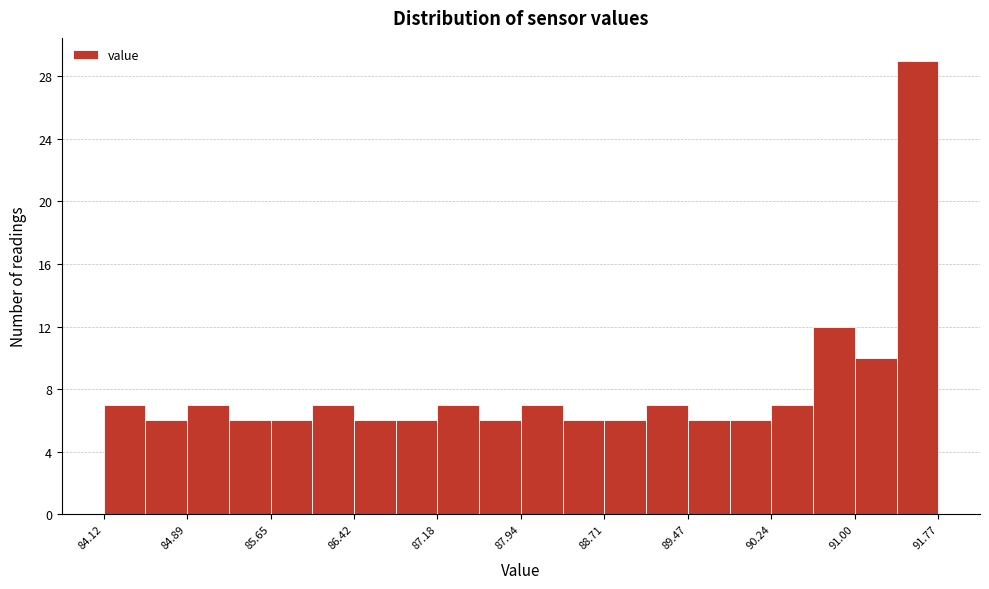

Around what value on the x-axis is the tallest bar? Give the approximate position of its centre, as read against the axis.

91.6